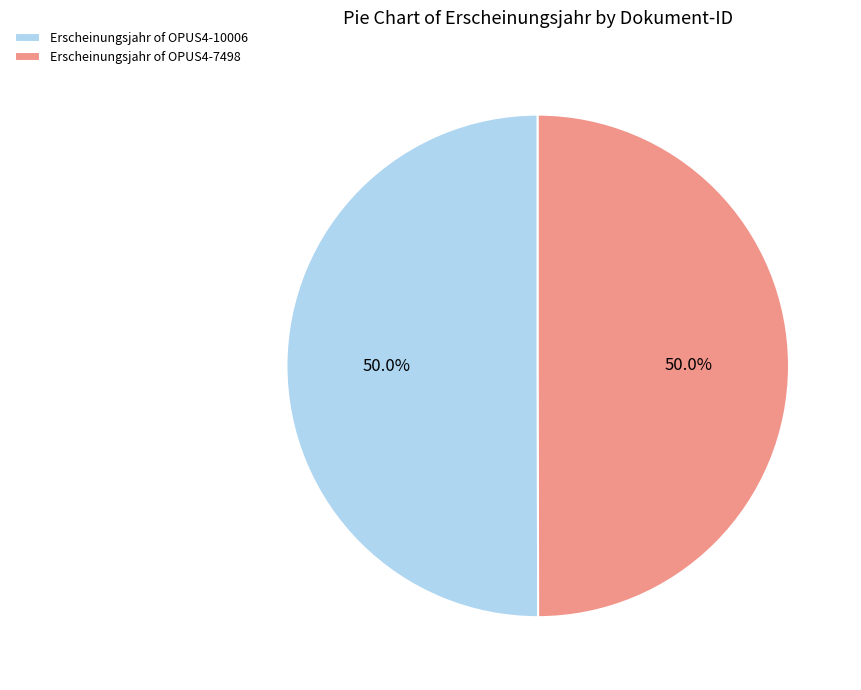

Is the sum of Erscheinungsjahr of OPUS4-10006 and Erscheinungsjahr of OPUS4-7498 greater than half?

Yes